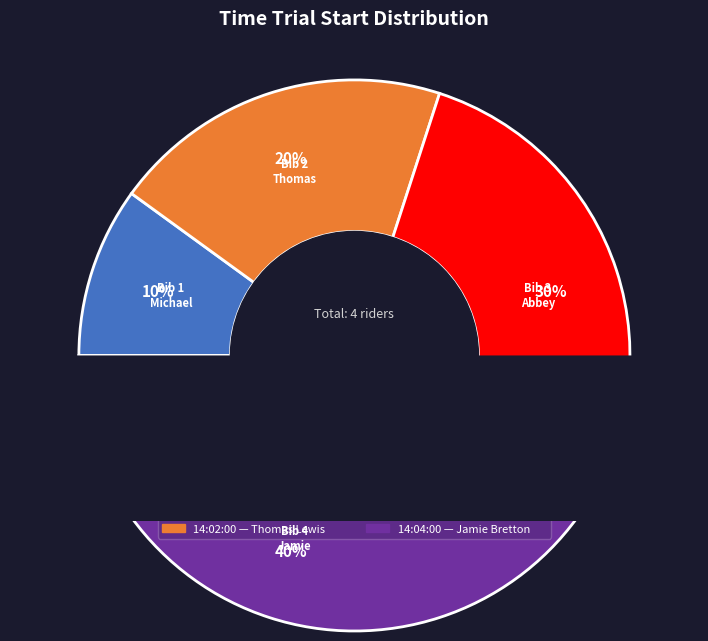

Which category has the smallest portion of the pie?

14:01:00